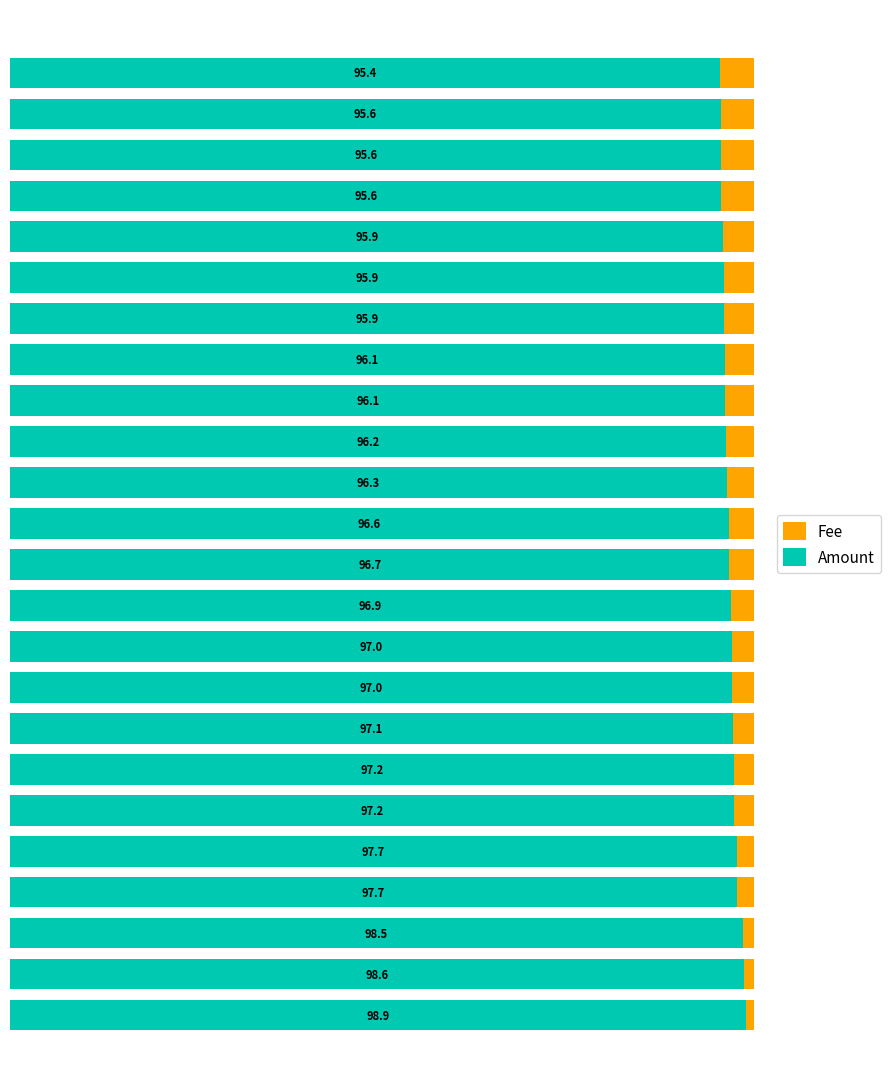

What is the difference between the second highest and minimum values in the Fee series?

3.3